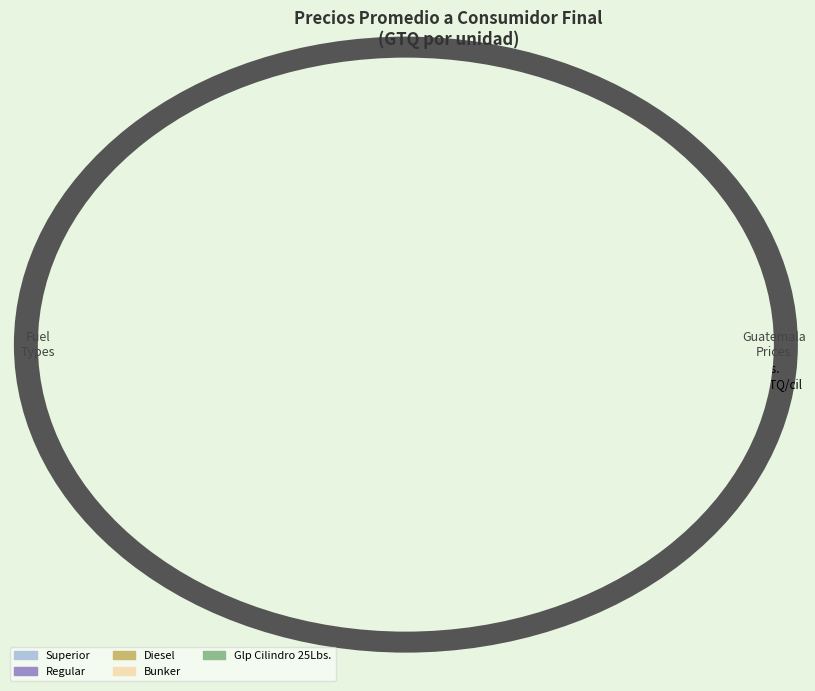

Between Glp Cilindro 25Lbs. and Superior, which is larger?

Glp Cilindro 25Lbs.